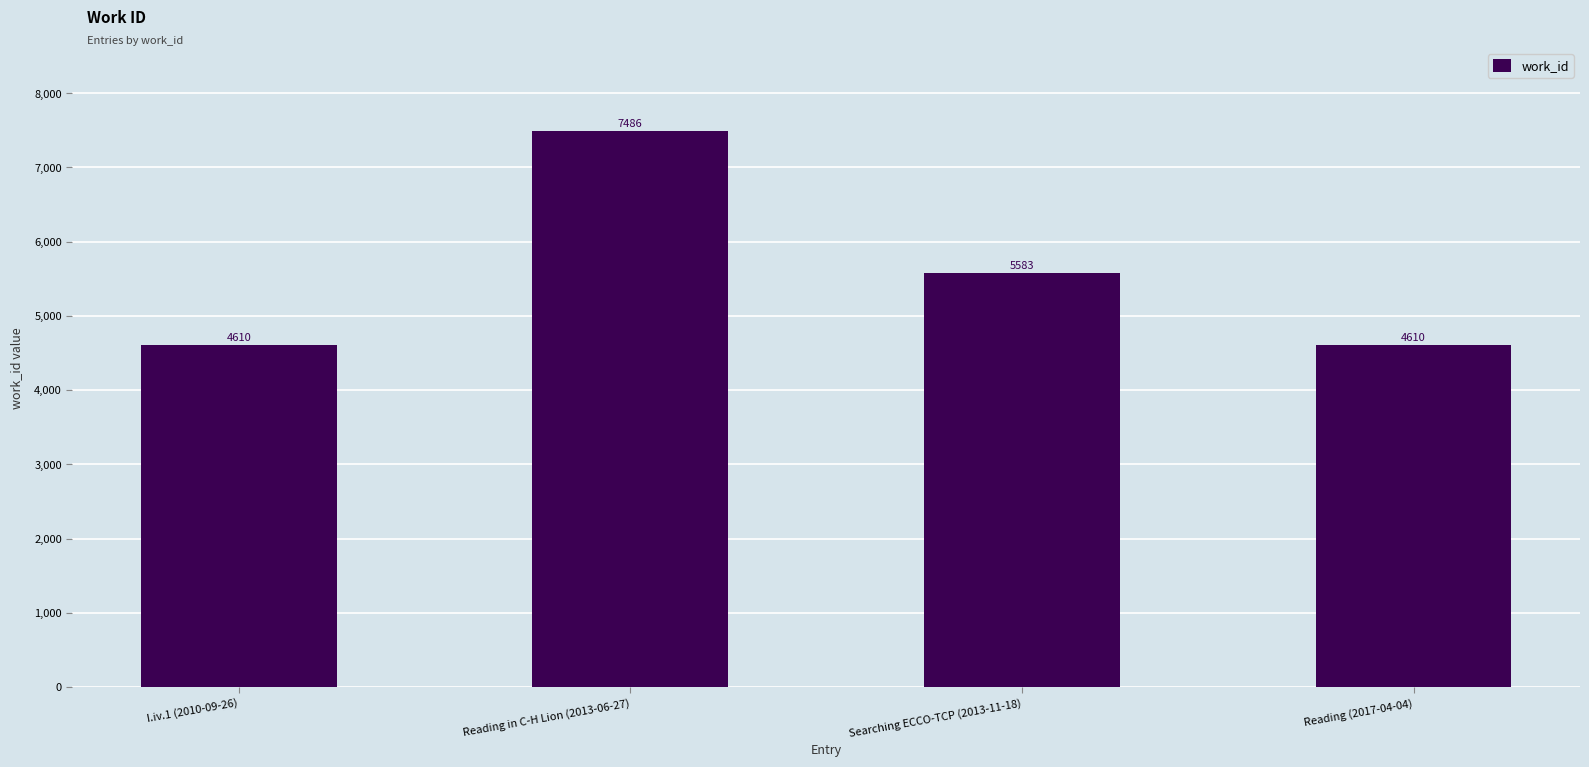

What is the minimum value shown in the chart?

4610